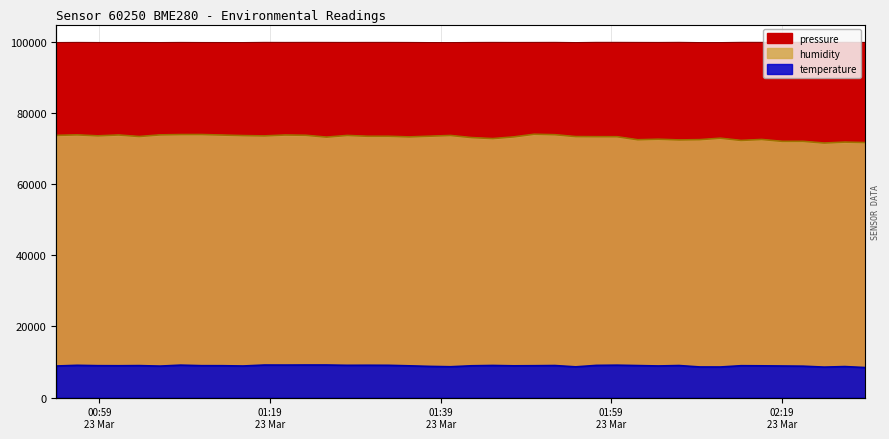

Is it true that humidity equals 122094.1 at 2024-03-23T01:57:15?

False